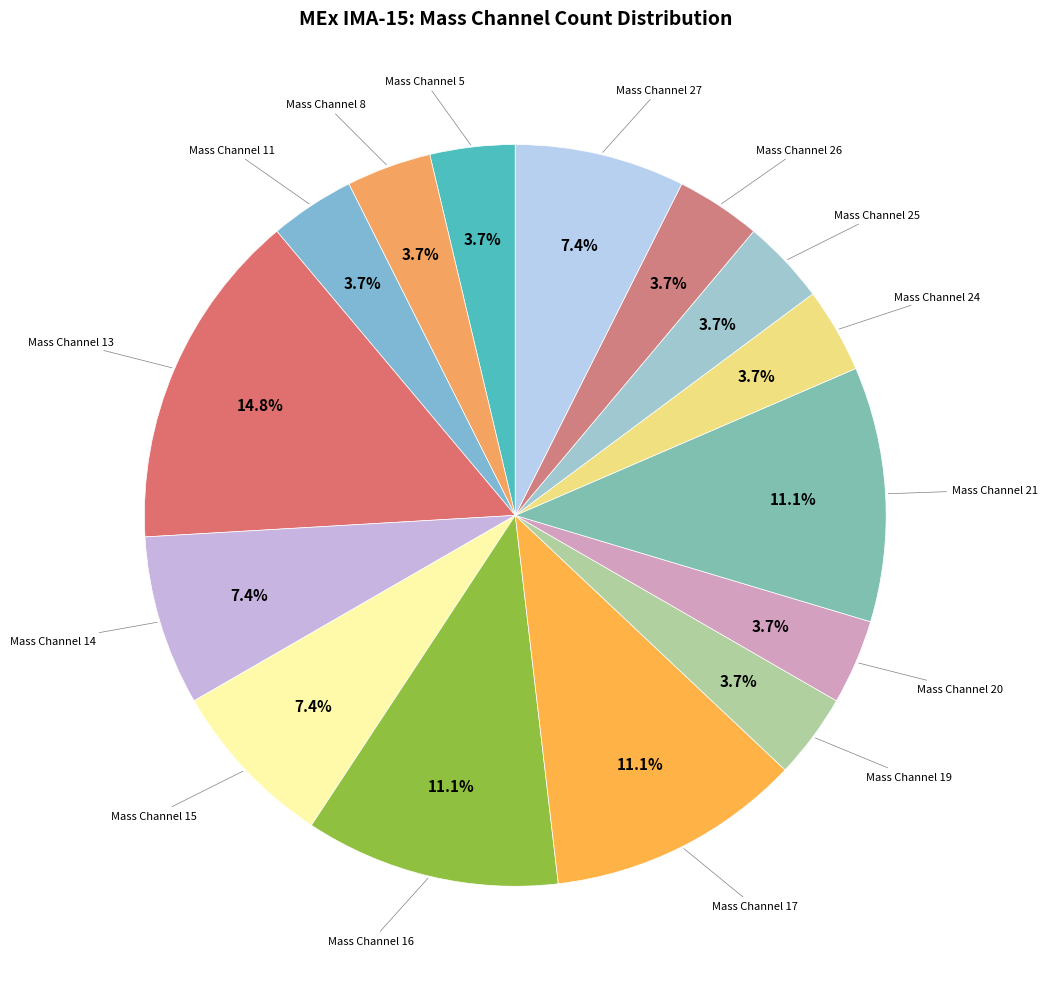

To the nearest percent, what is the difference between the largest and smallest slice percentages?

11%